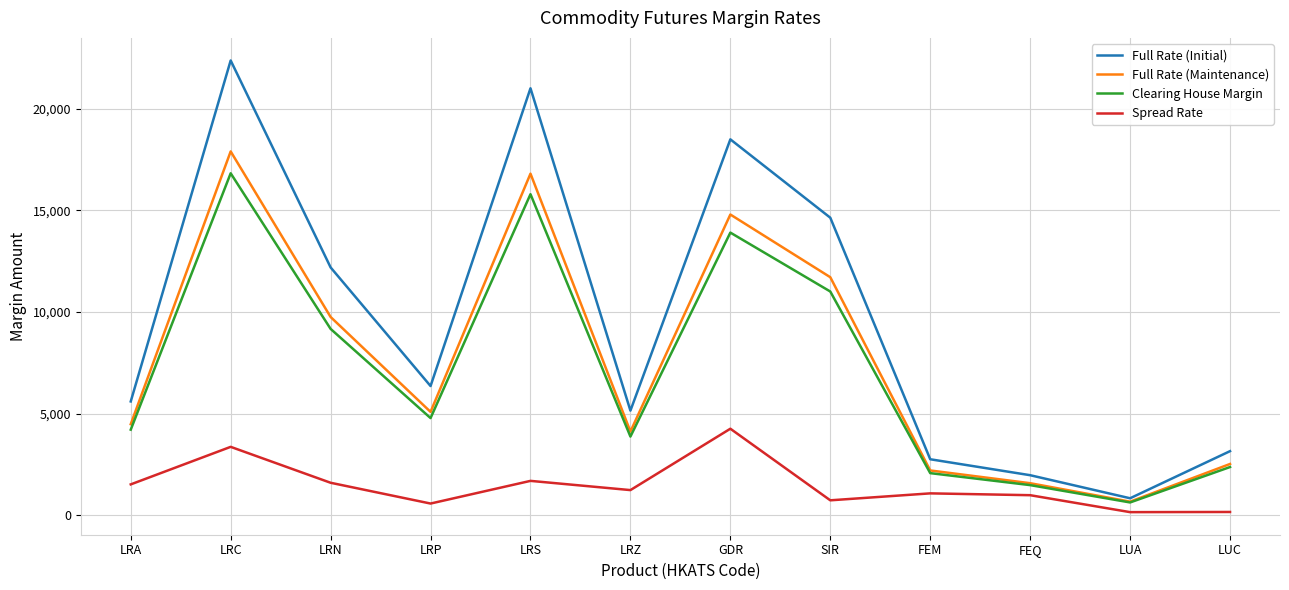

True or false: Spread Rate and Full Rate (Maintenance) intersect in this chart.

False